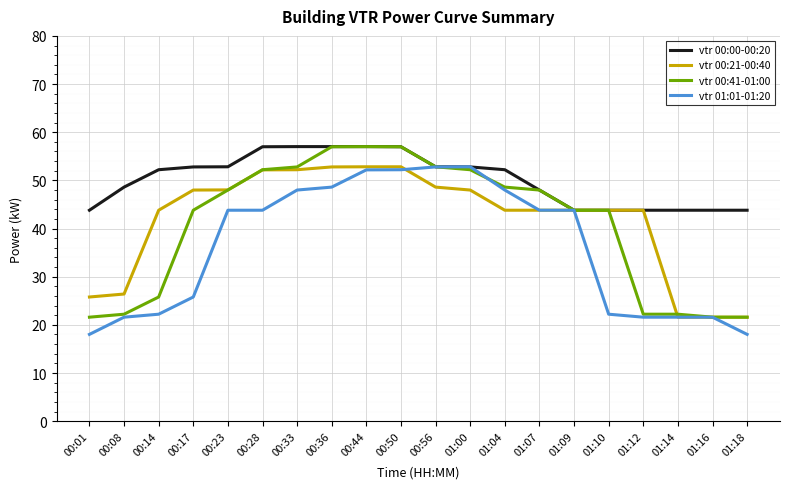

Is it true that vtr 01:01-01:20 equals 70.5 at 01:09?

False